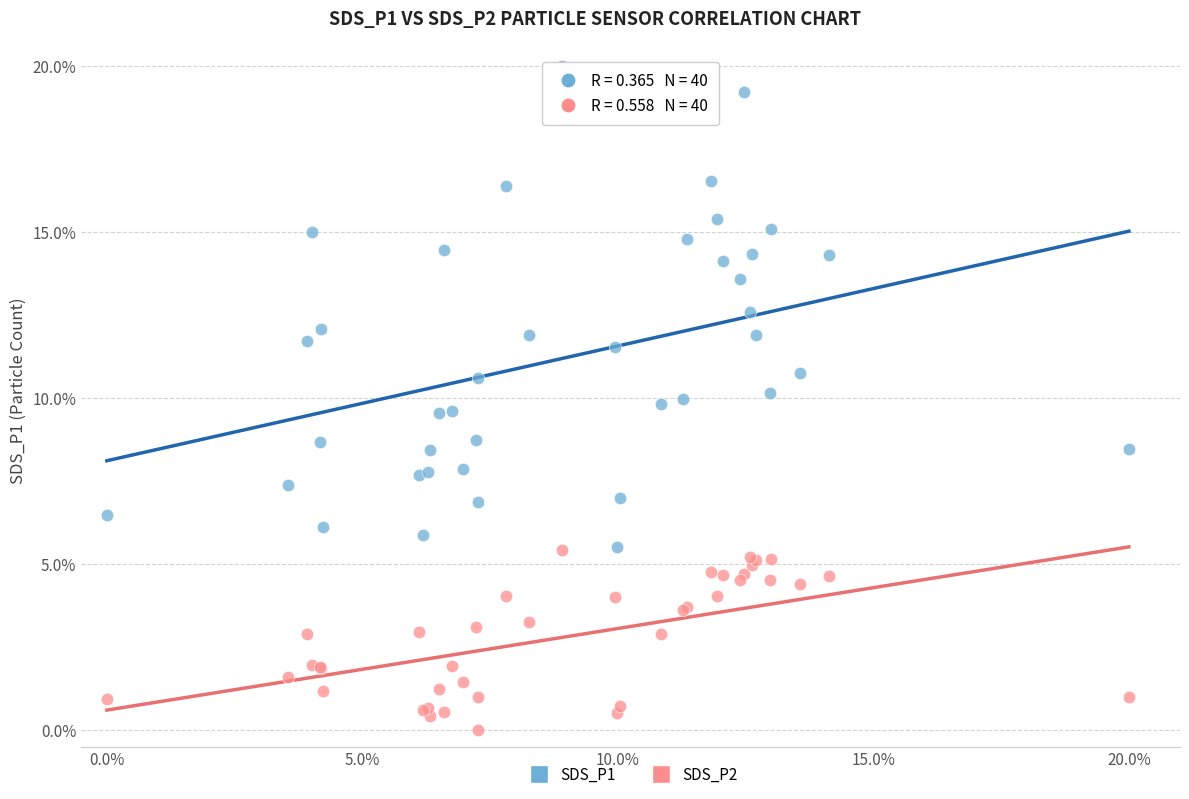

Which series has the widest spread of Y values?

SDS_P1